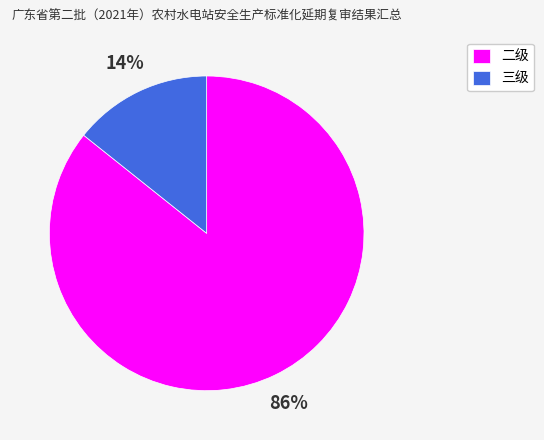

Which has a higher value, 二级 or 三级?

二级